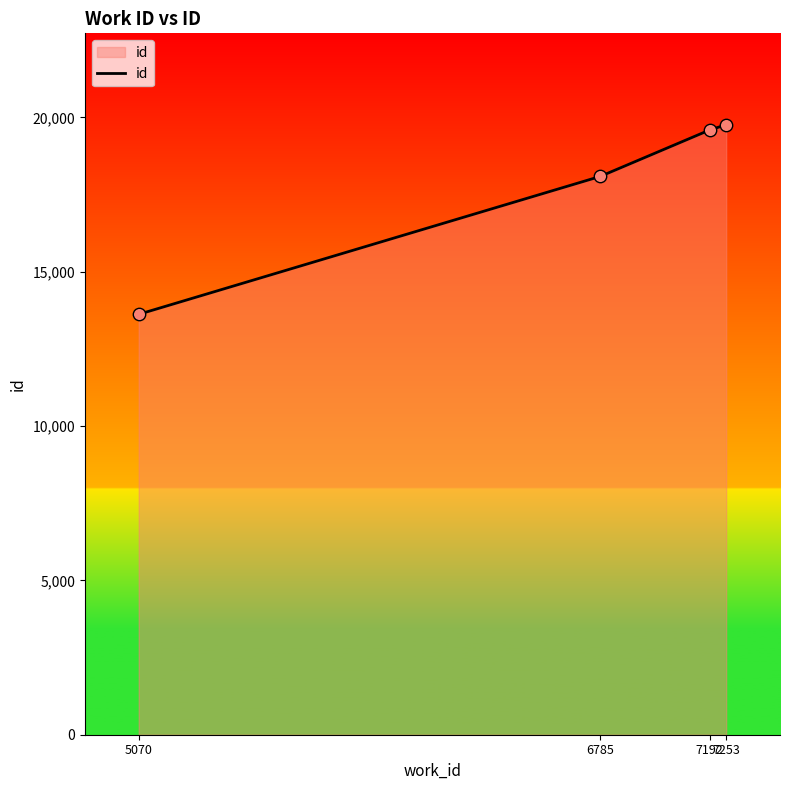

What is the ratio of the value at 6785 to the value at 7192?

0.9